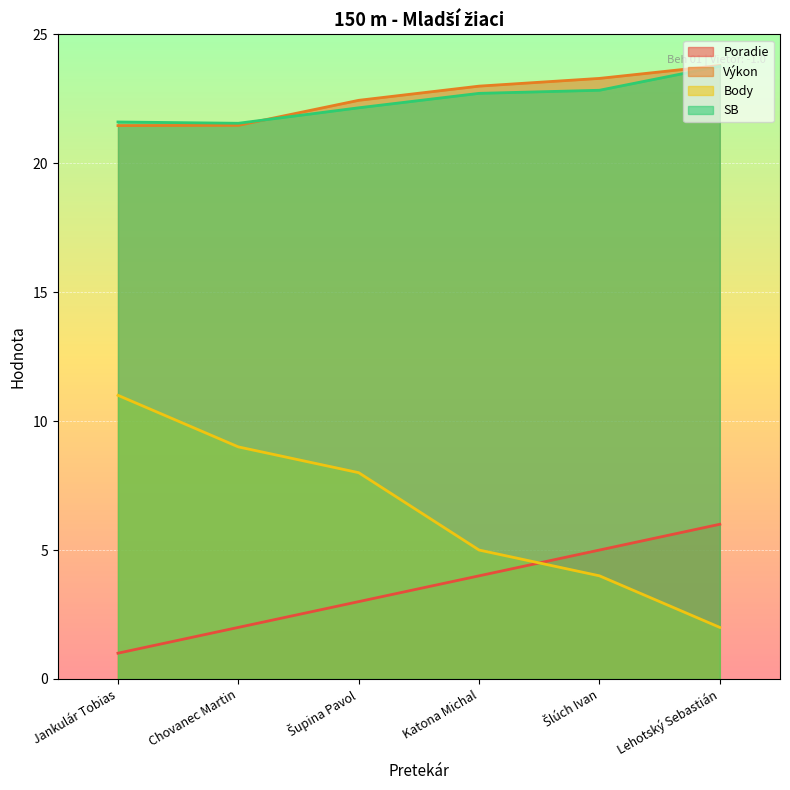

Which has a higher value, Šlúch Ivan or Lehotský Sebastián?

Lehotský Sebastián